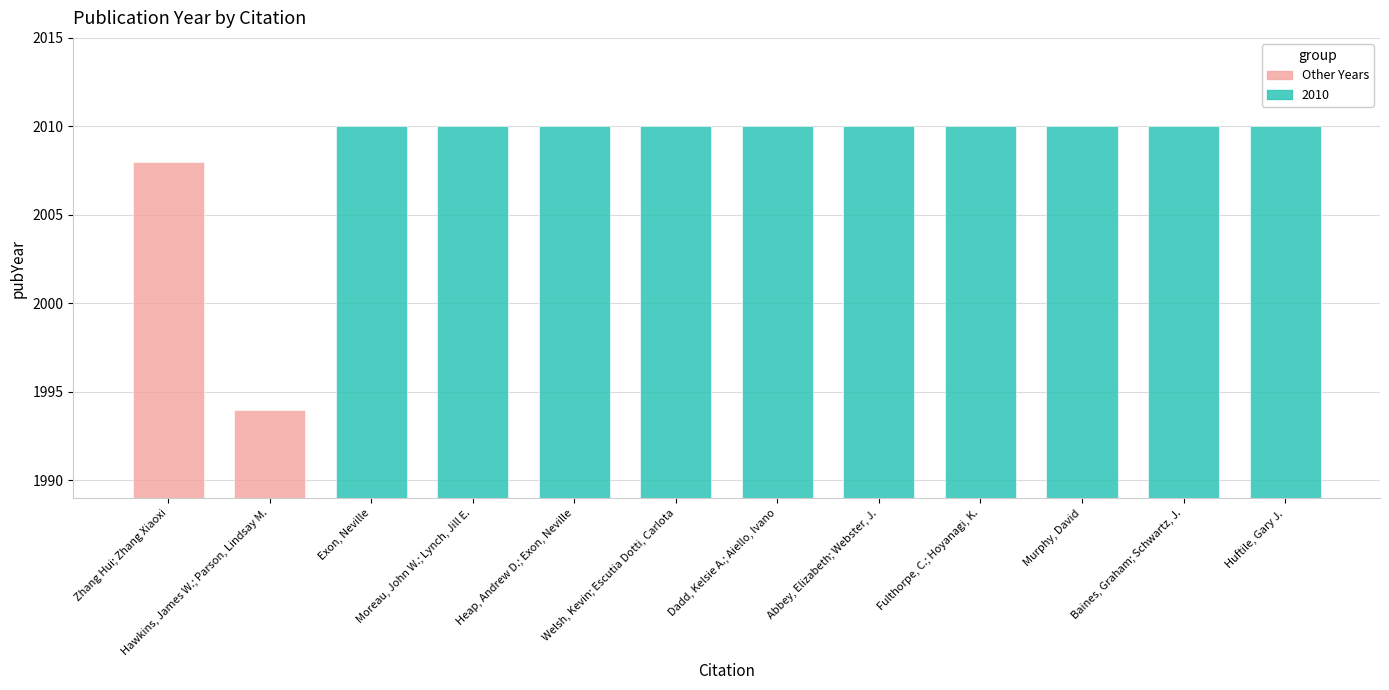

Does the chart contain stacked bars?

No